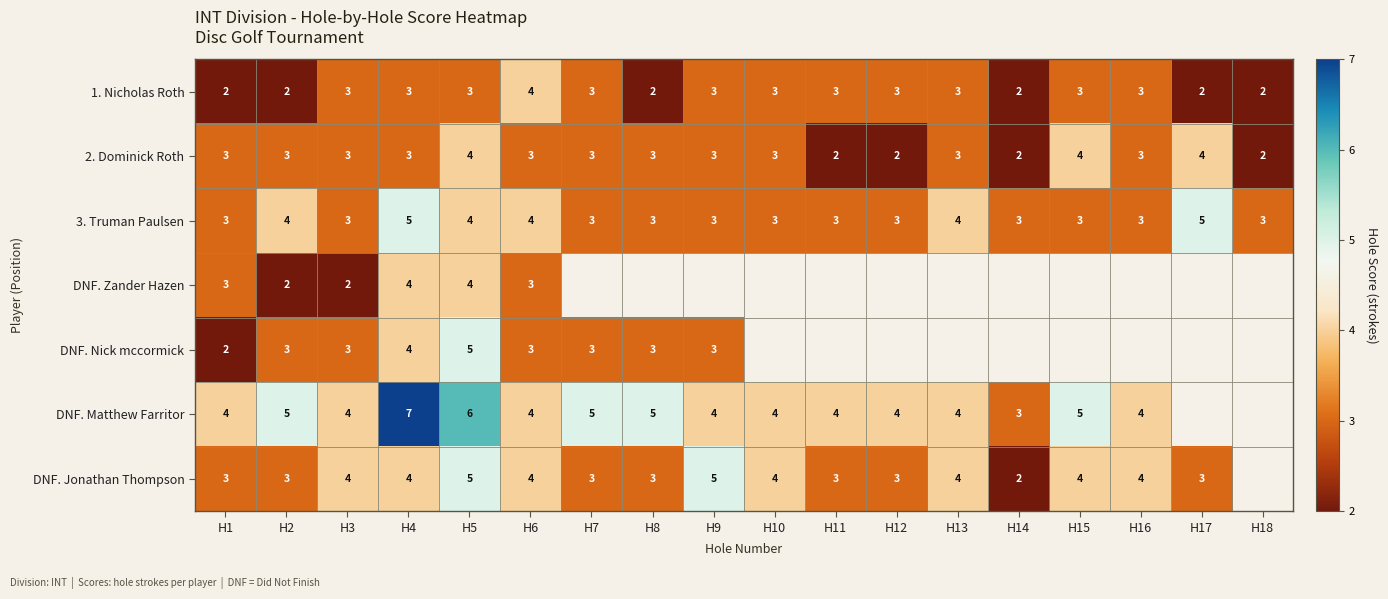

True or false: DNF. Nick mccormick has a value of 5 at H3.

False